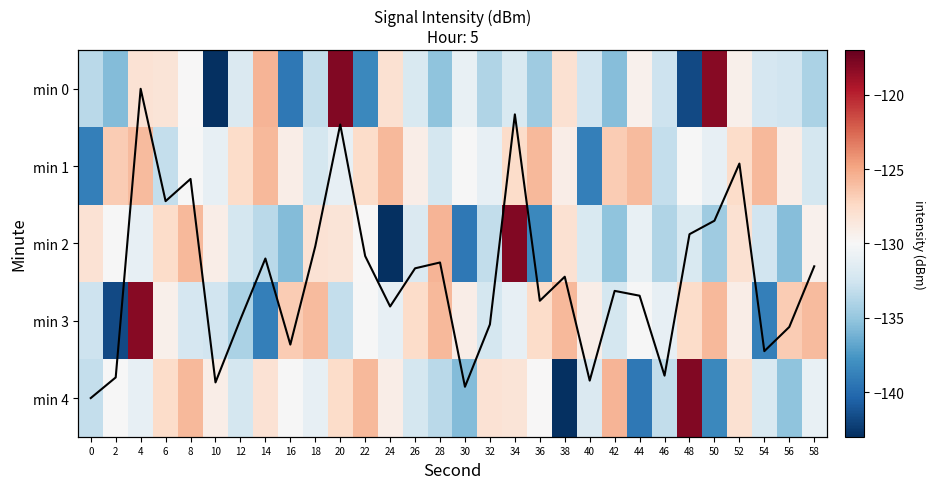

Which has a higher value, 46 or 6?

6